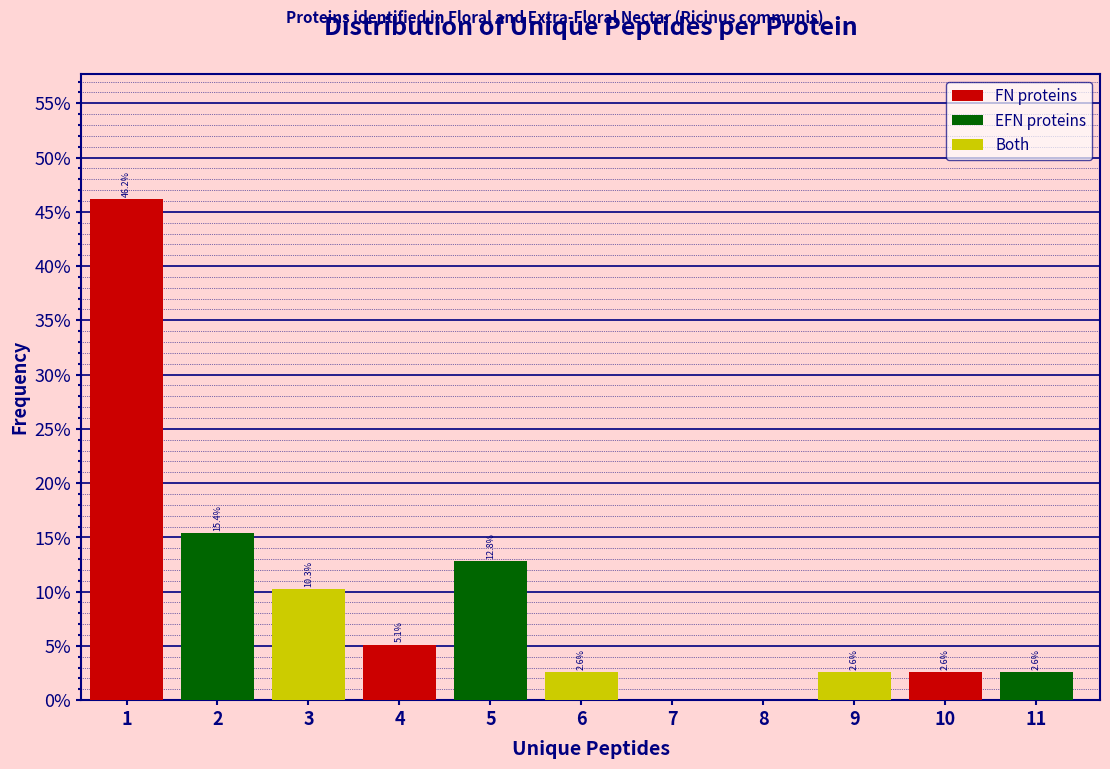

Over which range of the x-axis is the bar tallest?

0.5 to 1.5